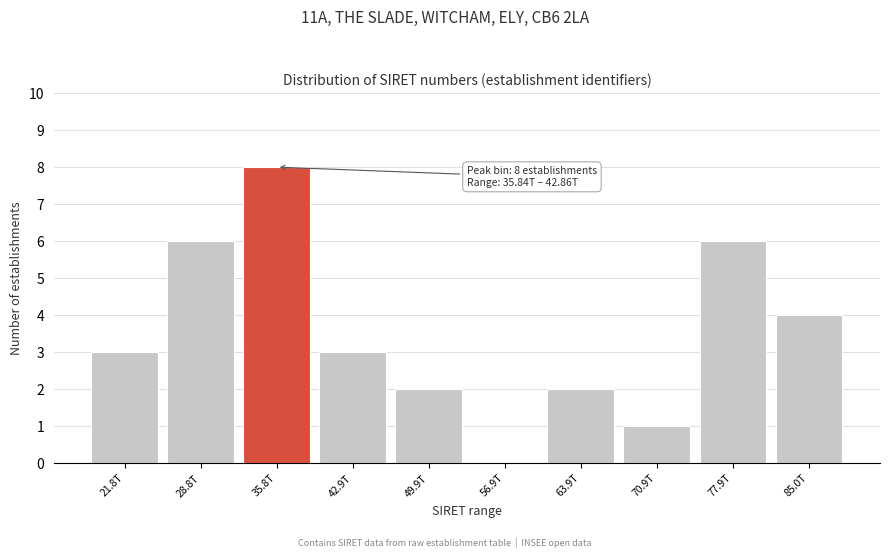

Reading left to right, what are all the values shown in this chart?

21.8T=3	28.8T=6	35.8T=8	42.9T=3	49.9T=2	56.9T=0	63.9T=2	70.9T=1	77.9T=6	85.0T=4